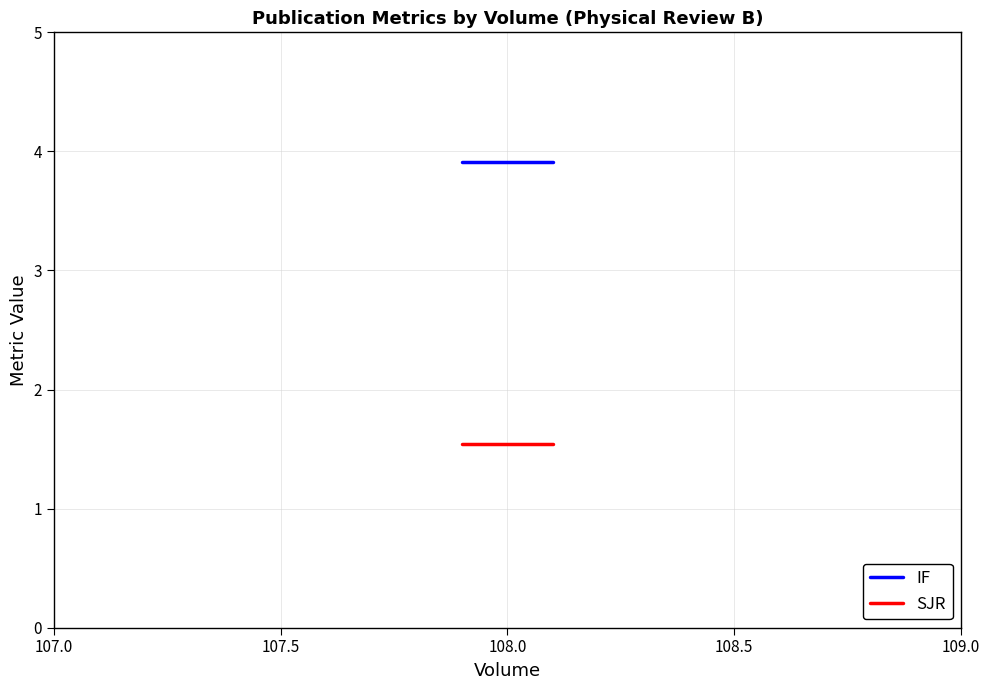

How many series are shown in this chart?

2